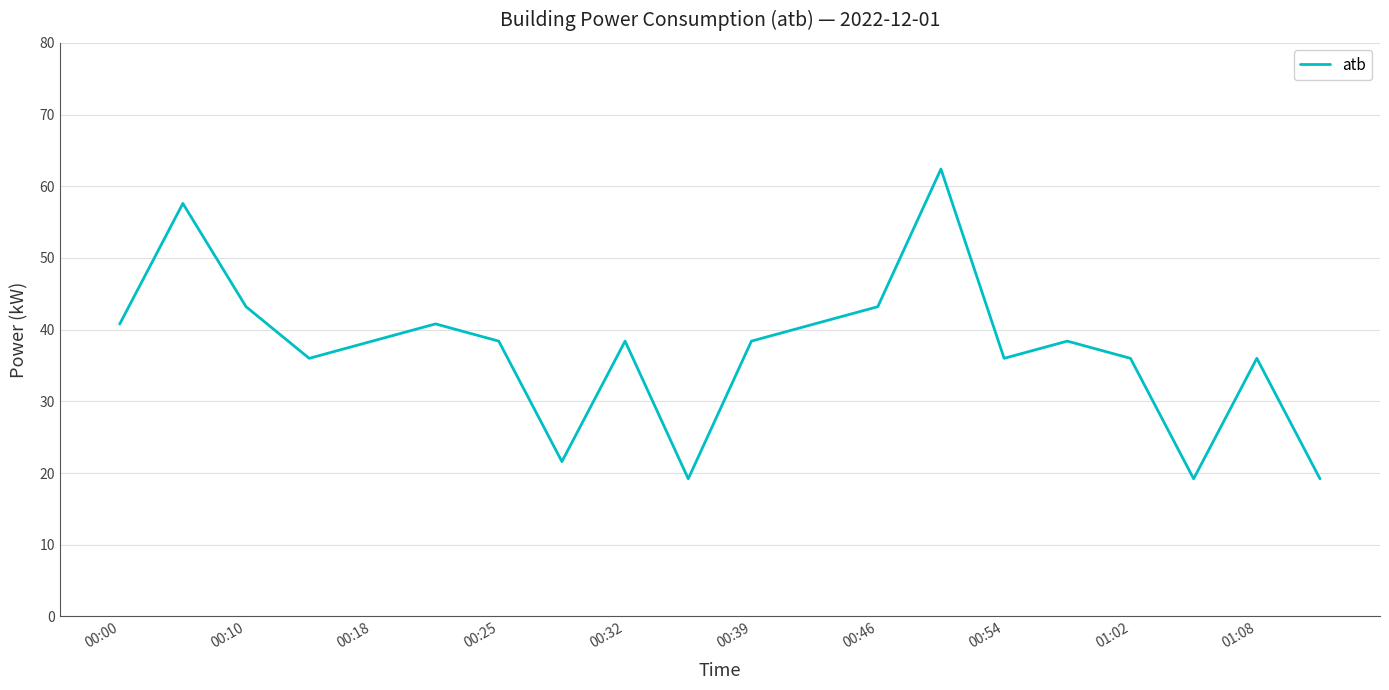

What is the difference between the maximum and minimum values?

43.2